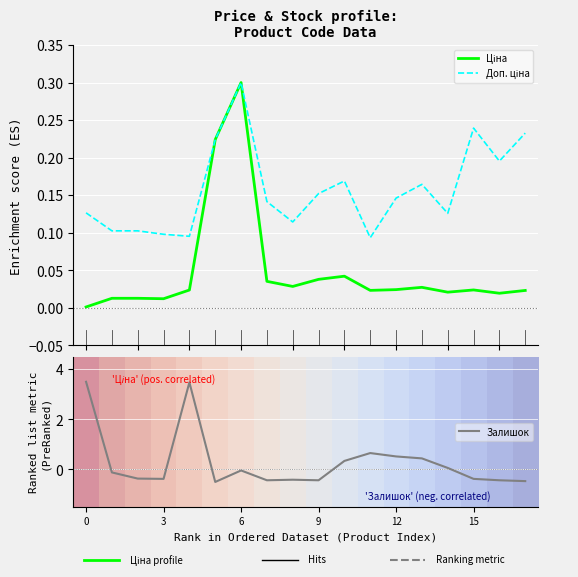

What is the lowest value of the Залишок series?

-0.5